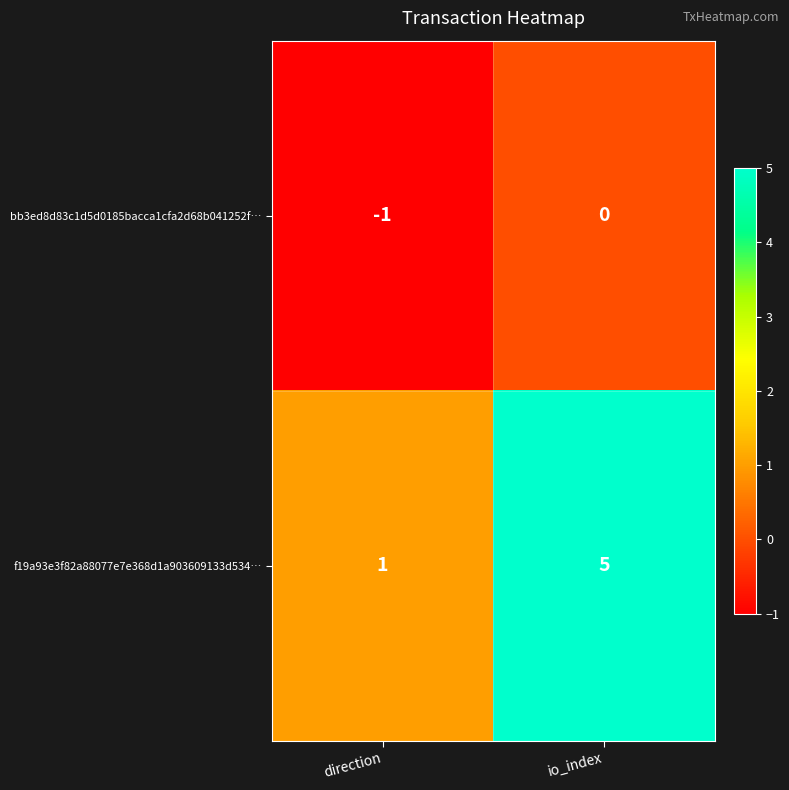

What is the average value of the f19a93e3f82a88077e7e368d1a903609133d534… series?

3